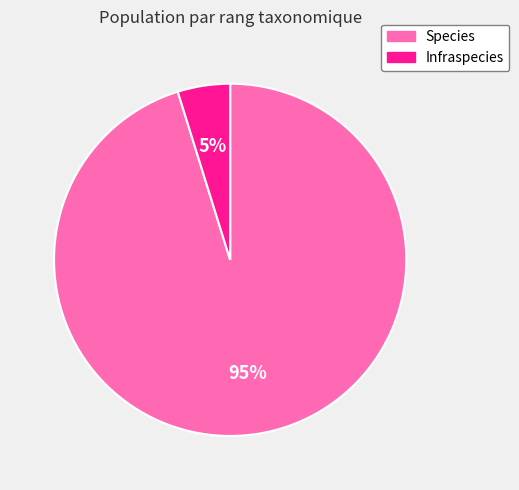

Is there any slice that represents more than half of the pie?

Yes